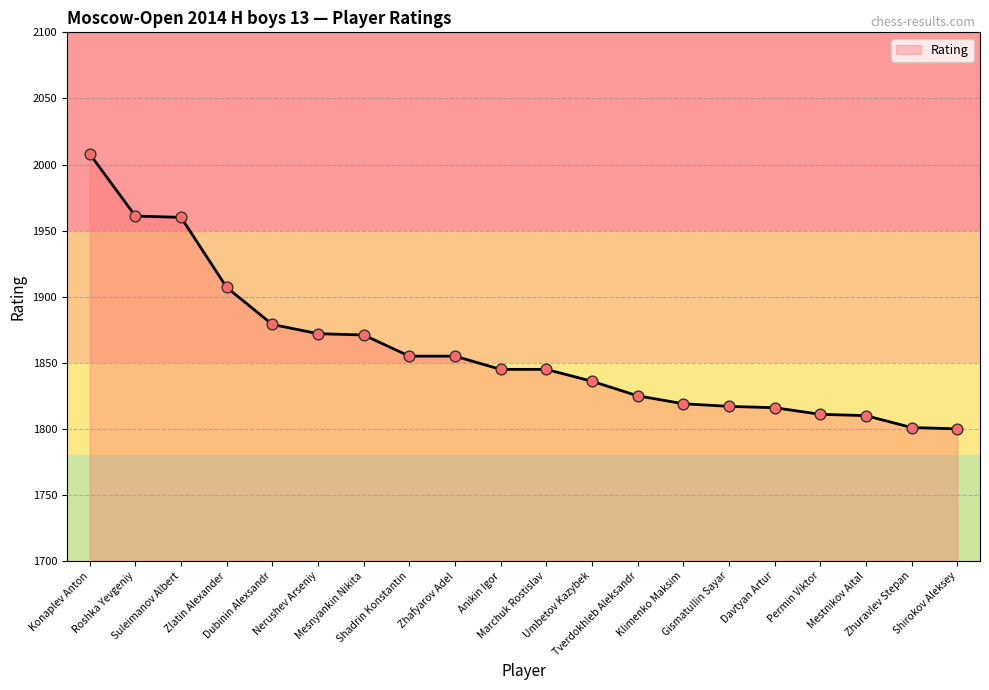

Between Zlatin Alexander and Permin Viktor, which is larger?

Zlatin Alexander